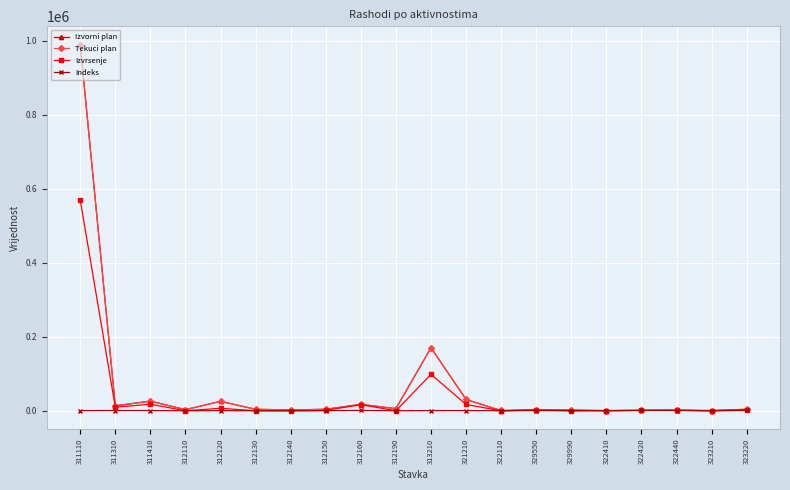

What is the difference between the highest and lowest values at 322440?

1265.8